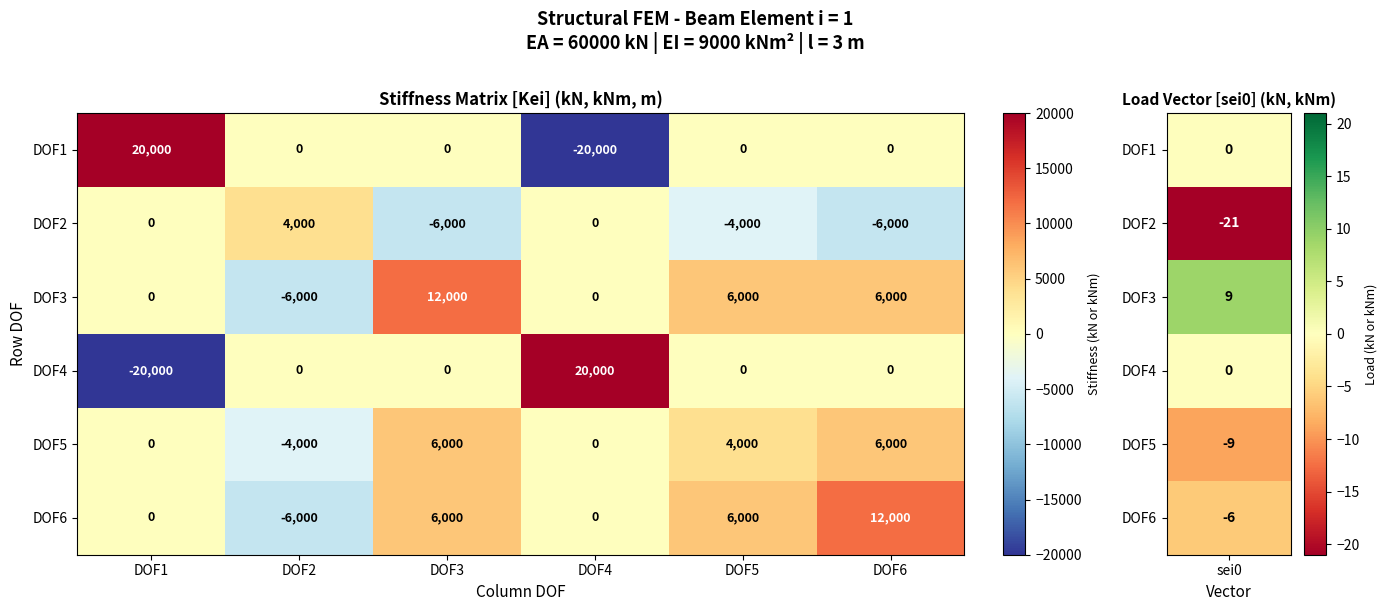

At how many categories does at least one series exceed 3375?

6